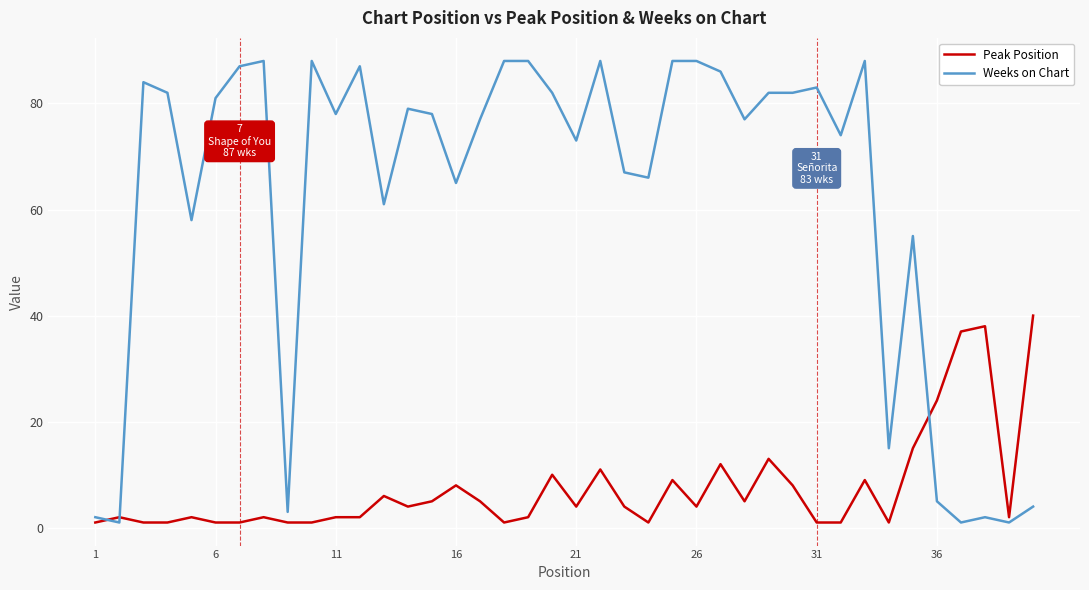

Reading left to right, what are all the values shown in this chart?

Peak Position: 1	2	1	1	2	1	1	2	1	1	2	2	6	4	5	8	5	1	2	10	4	11	4	1	9	4	12	5	13	8	1	1	9	1	15	24	37	38	2	40
Weeks on Chart: 2	1	84	82	58	81	87	88	3	88	78	87	61	79	78	65	77	88	88	82	73	88	67	66	88	88	86	77	82	82	83	74	88	15	55	5	1	2	1	4